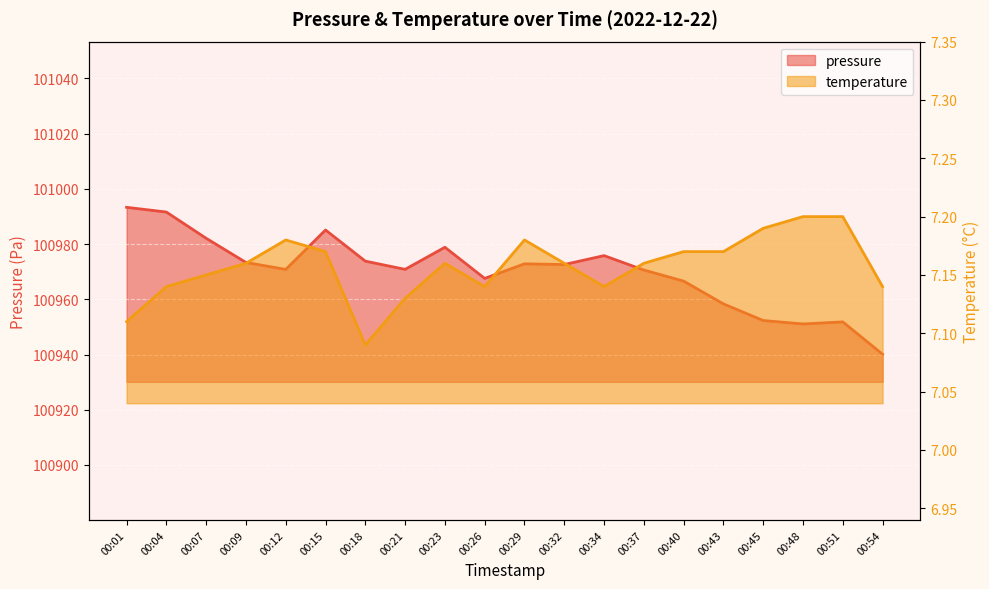

Reading left to right, what are all the values shown in this chart?

pressure: 00:01=100993.3	00:04=100991.6	00:07=100982.1	00:09=100973.3	00:12=100970.8	00:15=100985.1	00:18=100973.8	00:21=100970.8	00:23=100978.8	00:26=100967.6	00:29=100972.8	00:32=100972.6	00:34=100975.8	00:37=100970.6	00:40=100966.6	00:43=100958.3	00:45=100952.3	00:48=100951.1	00:51=100951.8	00:54=100940.1
temperature: 00:01=7.1	00:04=7.1	00:07=7.2	00:09=7.2	00:12=7.2	00:15=7.2	00:18=7.1	00:21=7.1	00:23=7.2	00:26=7.1	00:29=7.2	00:32=7.2	00:34=7.1	00:37=7.2	00:40=7.2	00:43=7.2	00:45=7.2	00:48=7.2	00:51=7.2	00:54=7.1